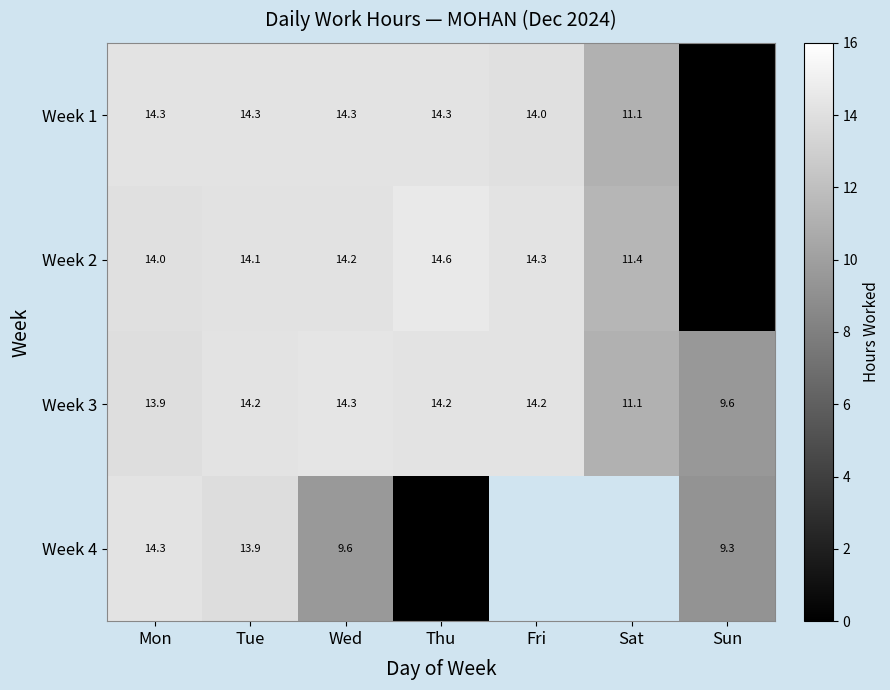

Is it true that Week 2 equals 5.4 at Fri?

False